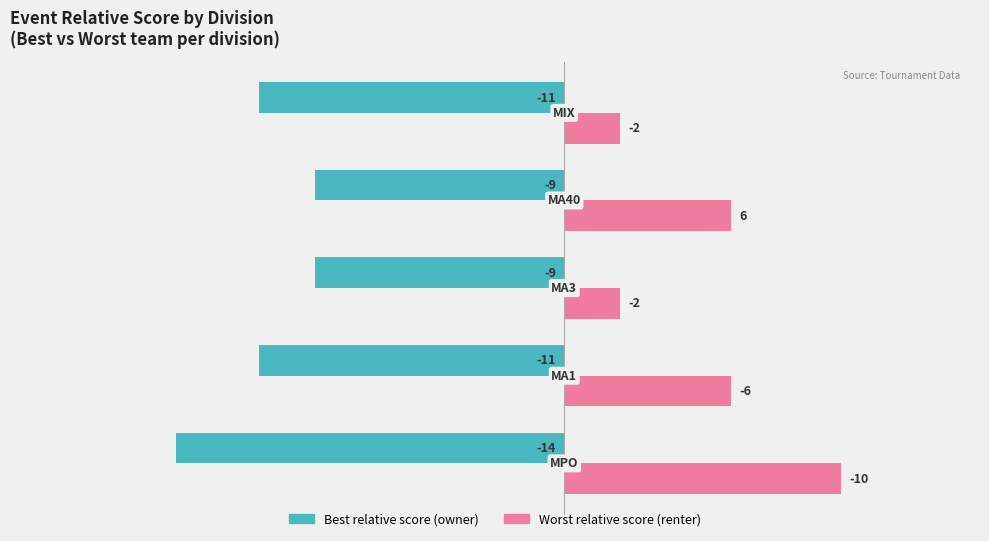

What is the highest value of the Best relative score (owner) series?

-9